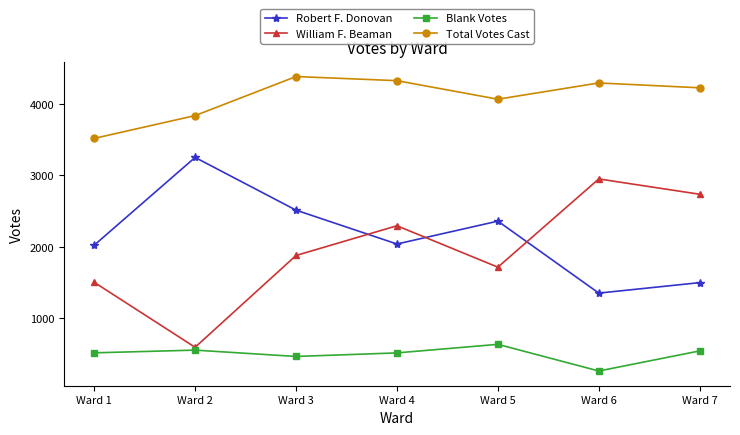

What is the spread (max minus min) of values at Ward 7?

3692